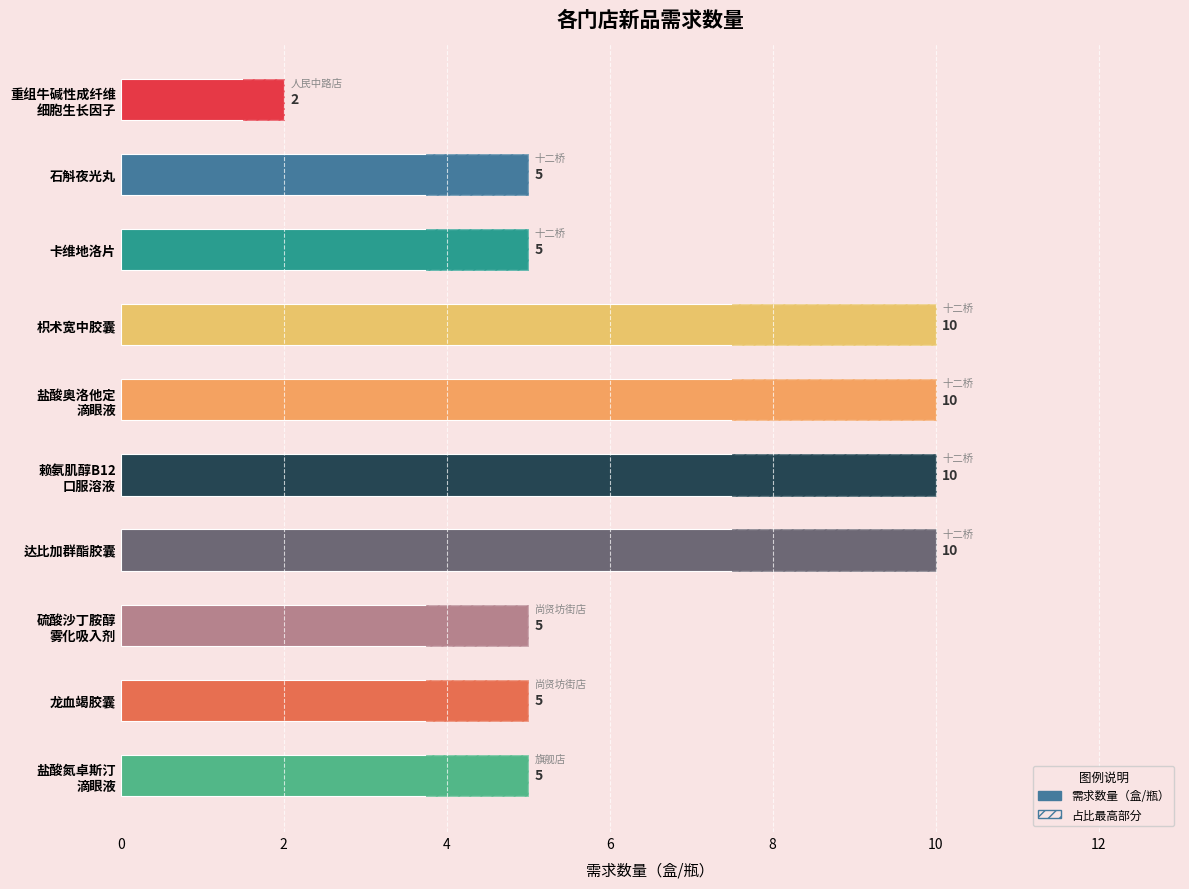

How many bars are there in total?

10